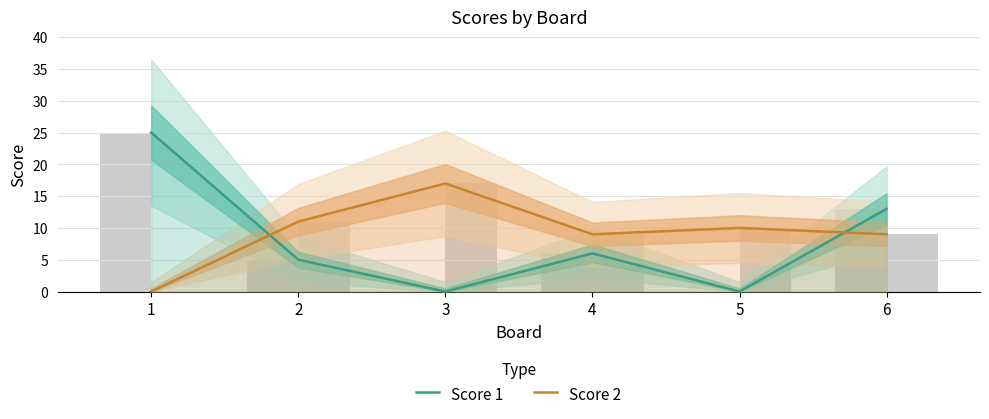

At 2, list the series in order from smallest to largest.

Score 1, Score 2